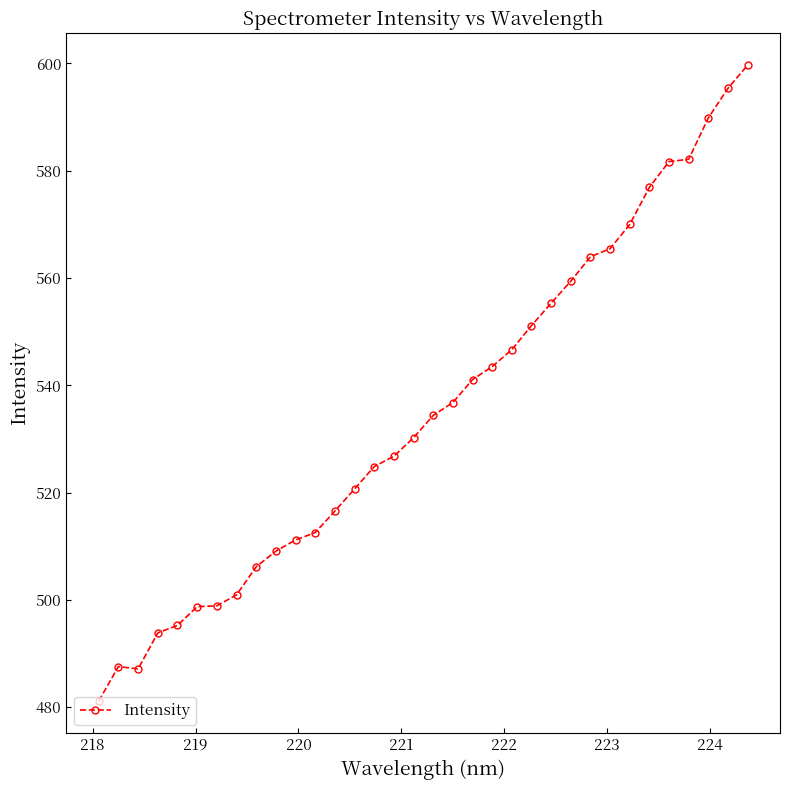

What is the value of the 24th point from the left?

555.3